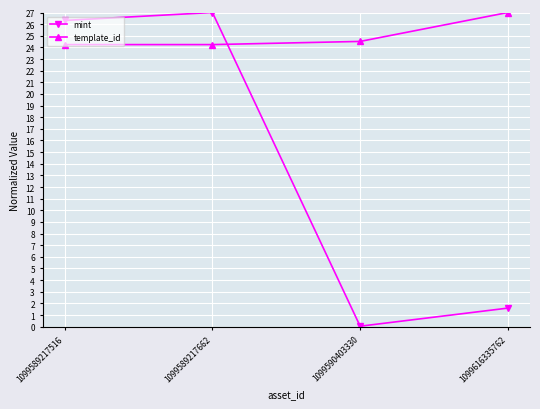

At which label does mint reach its peak?

1099589217662